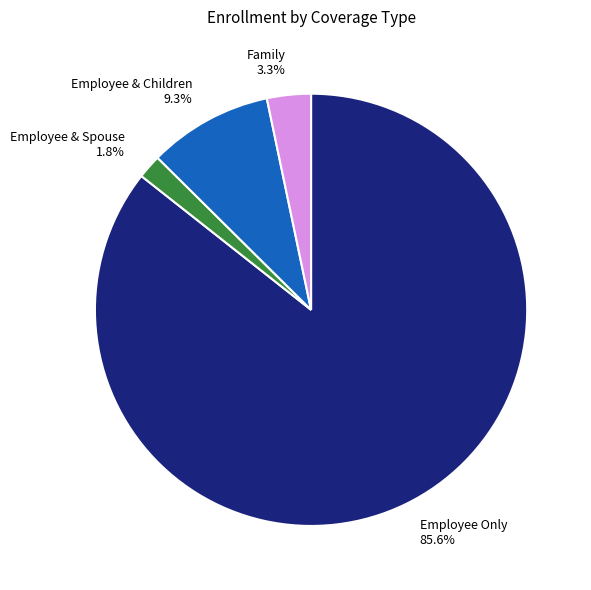

What is the largest slice in the pie chart?

Employee Only